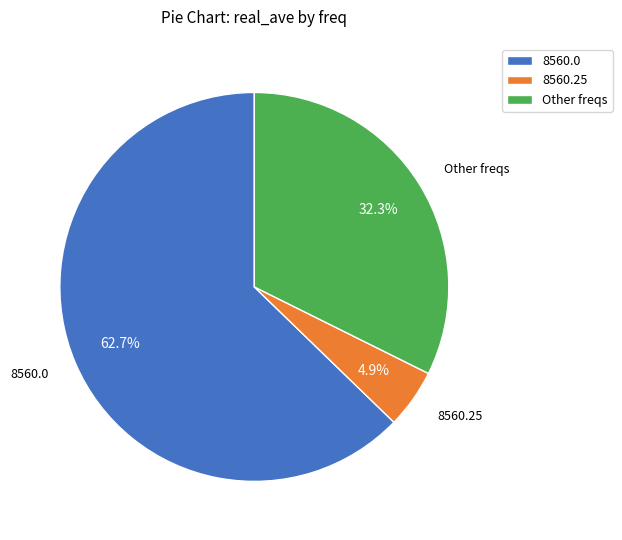

How many segments does this pie chart have?

3